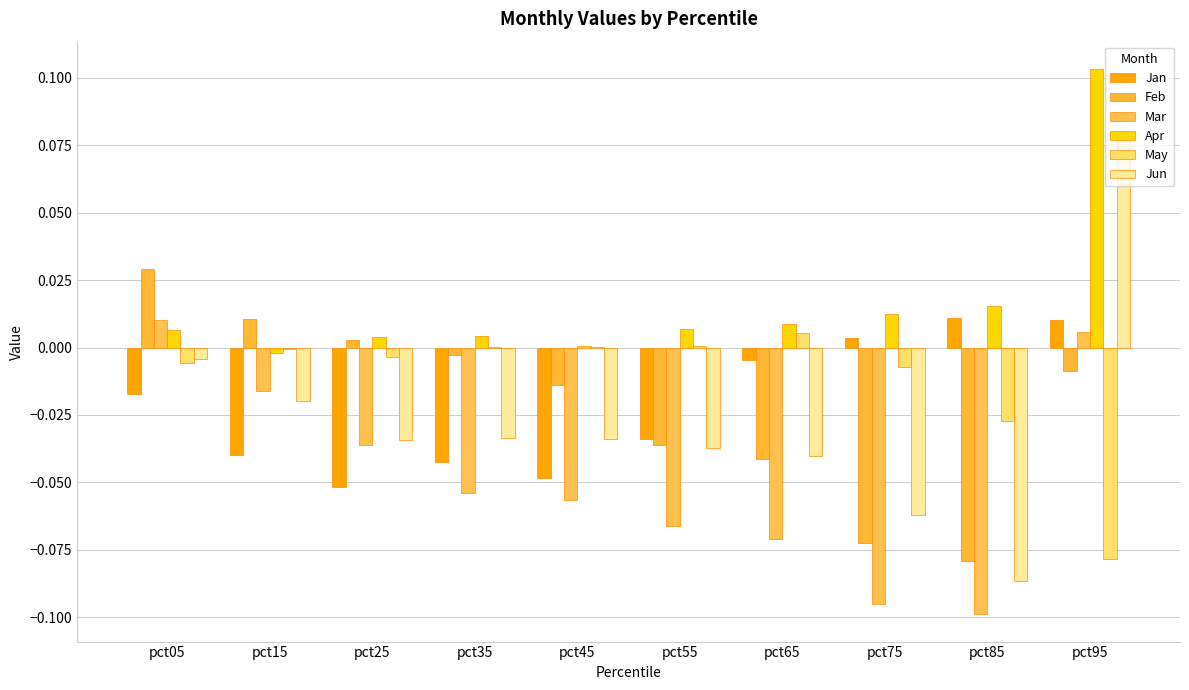

Rank the series by their maximum value, from lowest to highest.

May, Mar, Jan, Feb, Jun, Apr